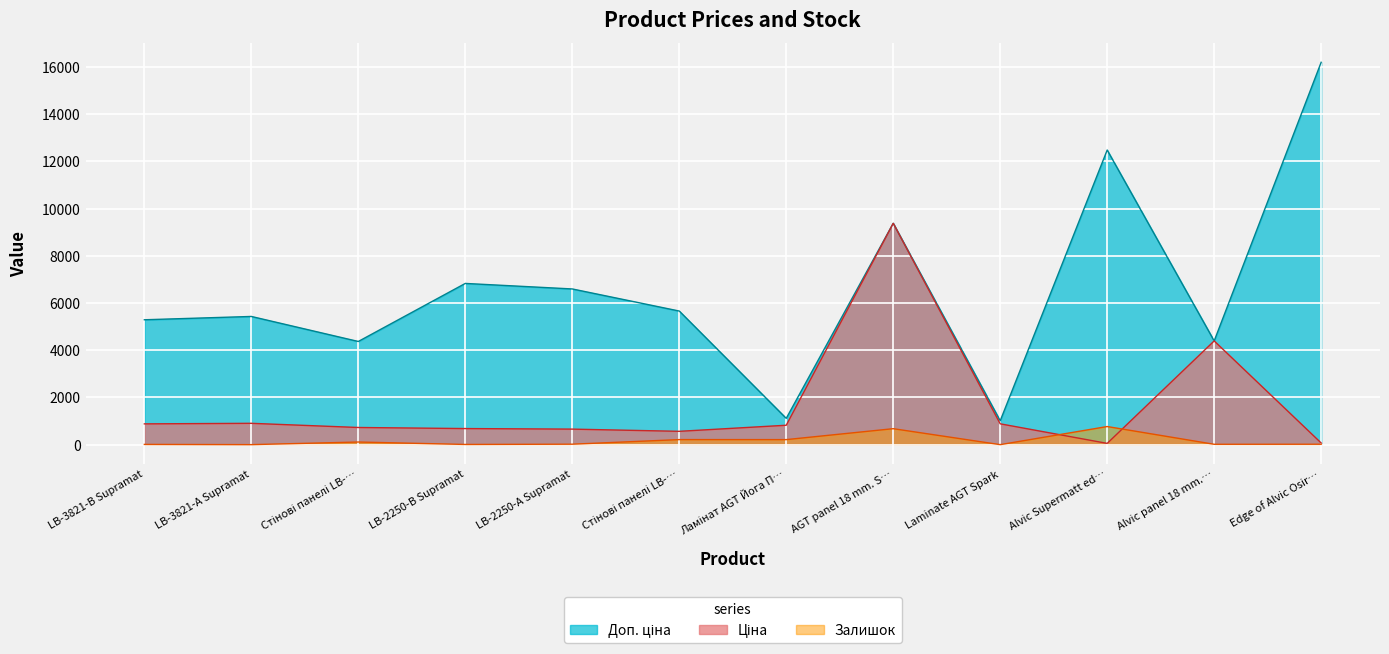

How many lines are shown in the chart?

3